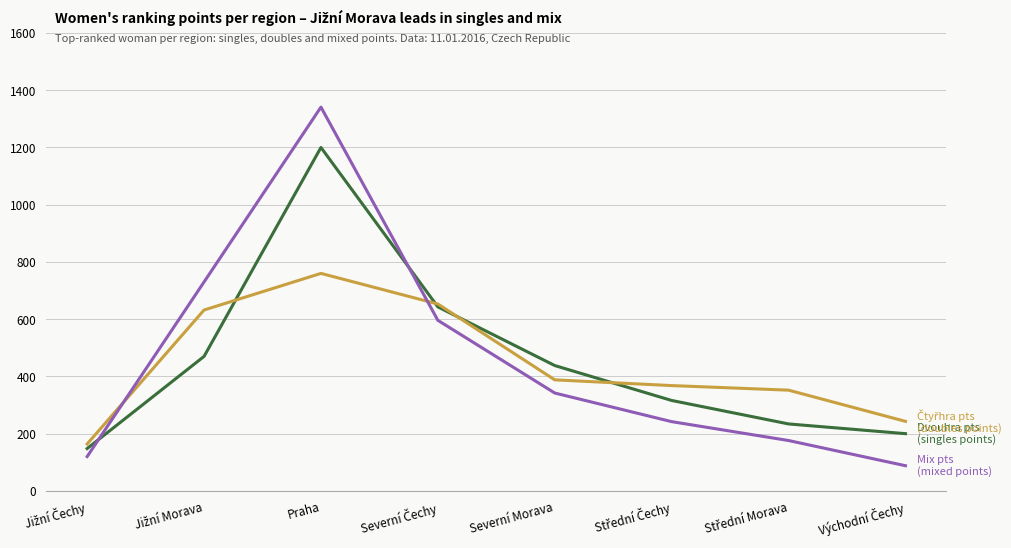

At which category is the sum across all series the highest?

Praha